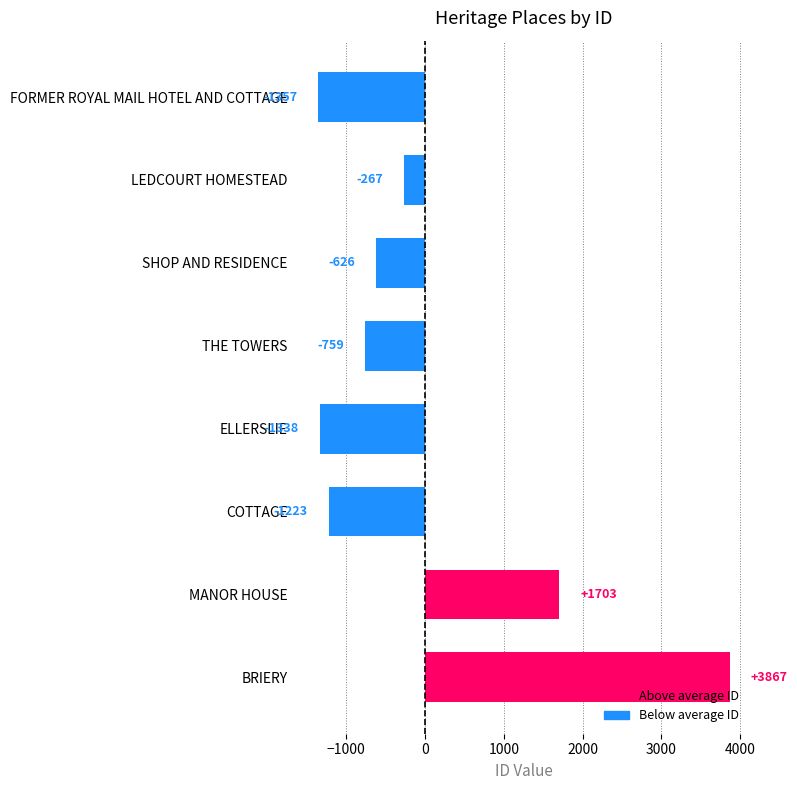

What is the change in value from SHOP AND RESIDENCE to MANOR HOUSE?

+2330.0